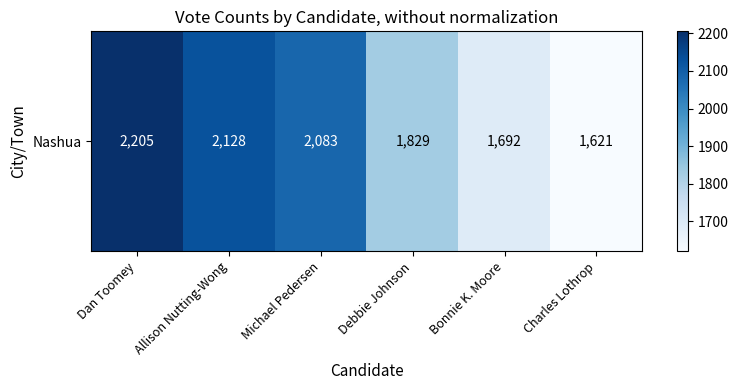

What value does the data have at Charles Lothrop, to the nearest 50?

1600